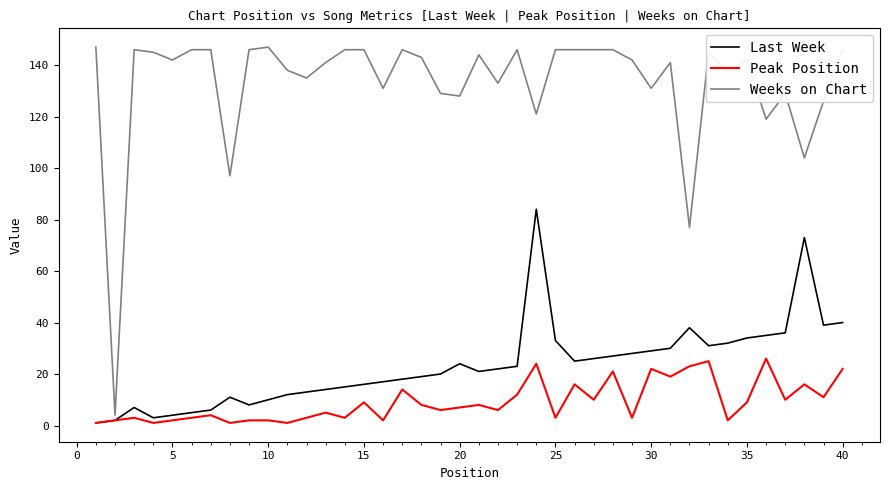

What is the greatest value displayed?

147